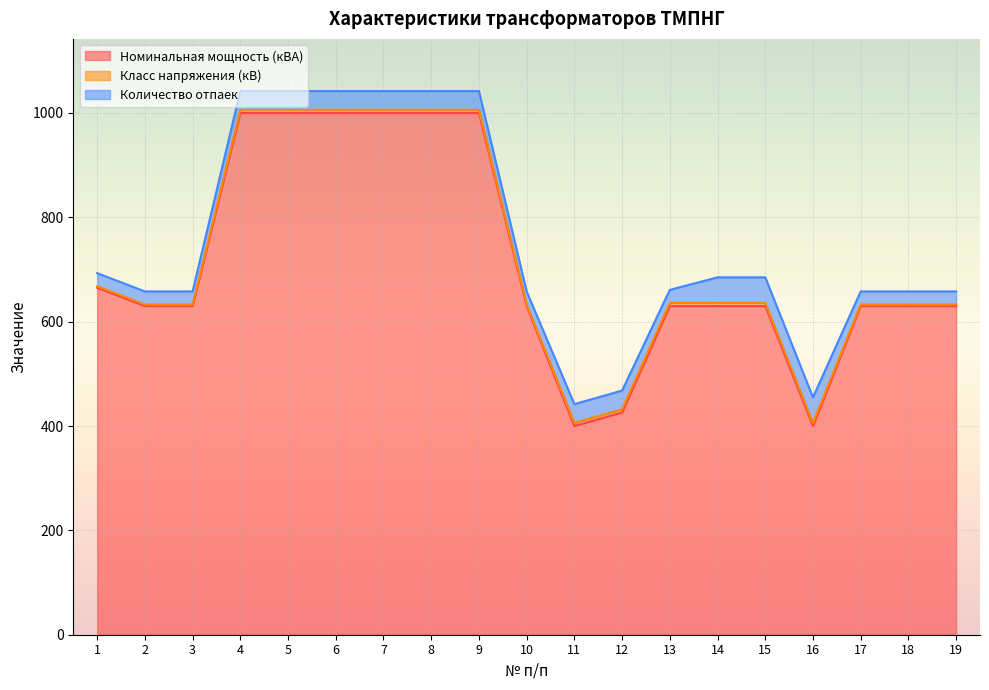

The Номинальная мощность (кВА) series shows 899 at 18. True or false?

False